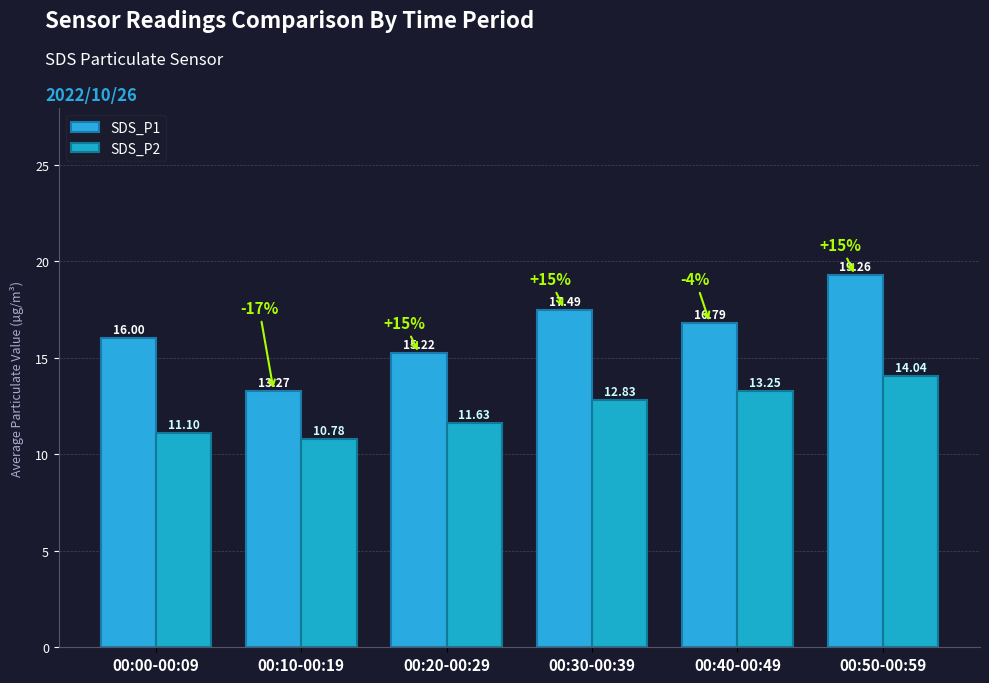

Between 00:10-00:19 and 00:20-00:29, which series saw the biggest shift?

SDS_P1